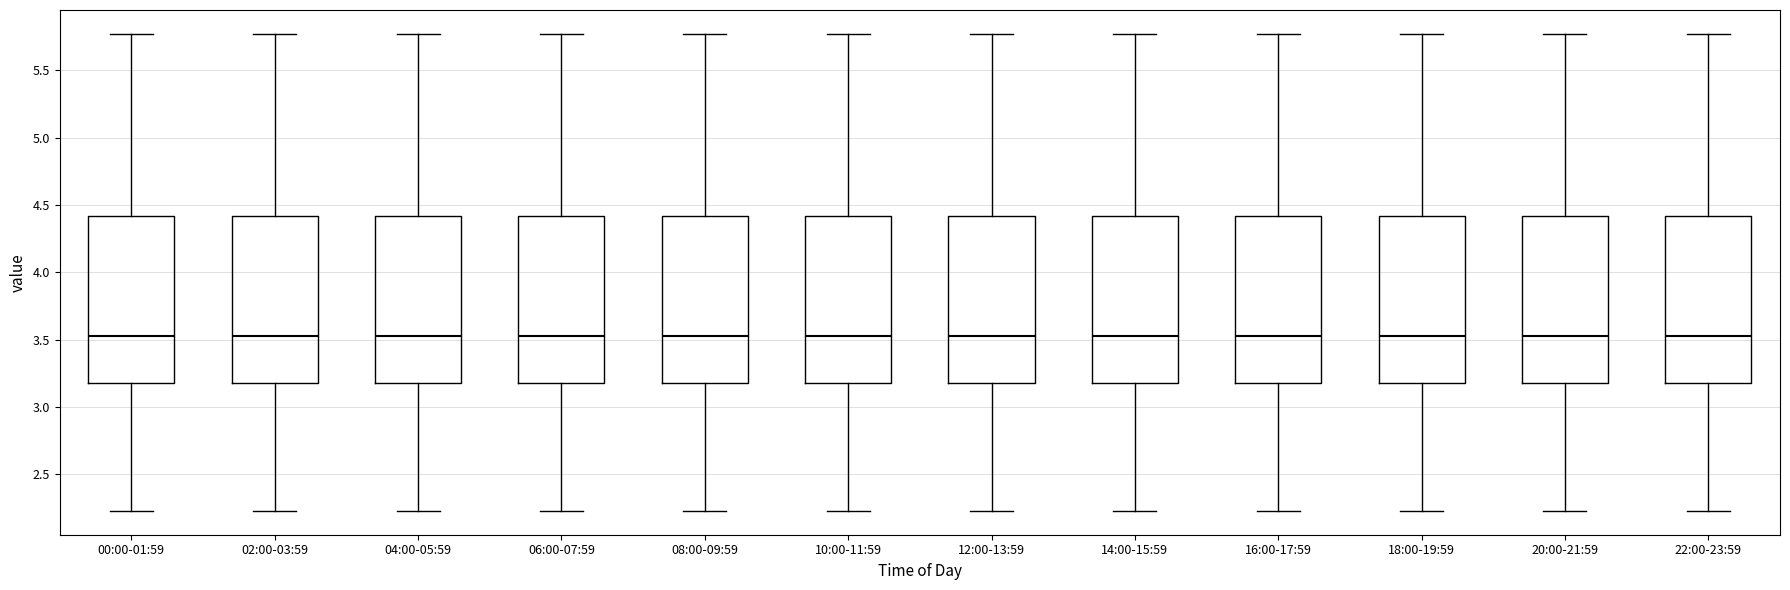

Reading left to right, read every box against the y-axis: the position of its median line, the range the box covers, and the ends of its whiskers. The values are not printed on the chart, so give them approximately, as read against the axis.

00:00-01:59: median 3.55, box 3.20 to 4.40, whiskers 2.25 to 5.75
02:00-03:59: median 3.55, box 3.20 to 4.40, whiskers 2.25 to 5.75
04:00-05:59: median 3.55, box 3.20 to 4.40, whiskers 2.25 to 5.75
06:00-07:59: median 3.55, box 3.20 to 4.40, whiskers 2.25 to 5.75
08:00-09:59: median 3.55, box 3.20 to 4.40, whiskers 2.25 to 5.75
10:00-11:59: median 3.55, box 3.20 to 4.40, whiskers 2.25 to 5.75
12:00-13:59: median 3.55, box 3.20 to 4.40, whiskers 2.25 to 5.75
14:00-15:59: median 3.55, box 3.20 to 4.40, whiskers 2.25 to 5.75
16:00-17:59: median 3.55, box 3.20 to 4.40, whiskers 2.25 to 5.75
18:00-19:59: median 3.55, box 3.20 to 4.40, whiskers 2.25 to 5.75
20:00-21:59: median 3.55, box 3.20 to 4.40, whiskers 2.25 to 5.75
22:00-23:59: median 3.55, box 3.20 to 4.40, whiskers 2.25 to 5.75